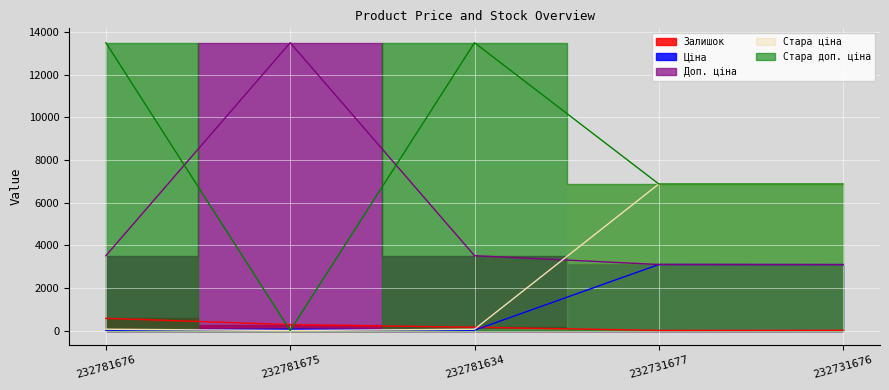

At which label is Стара ціна closest to 3434?

232781676